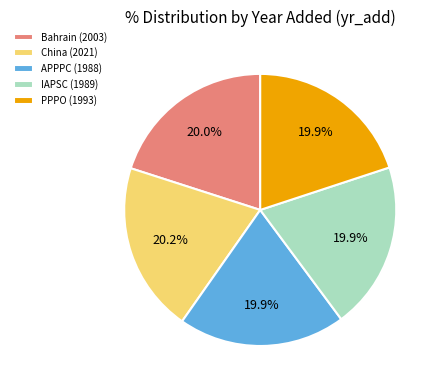

To the nearest percent, what percentage of the pie is PPPO (1993)?

20%